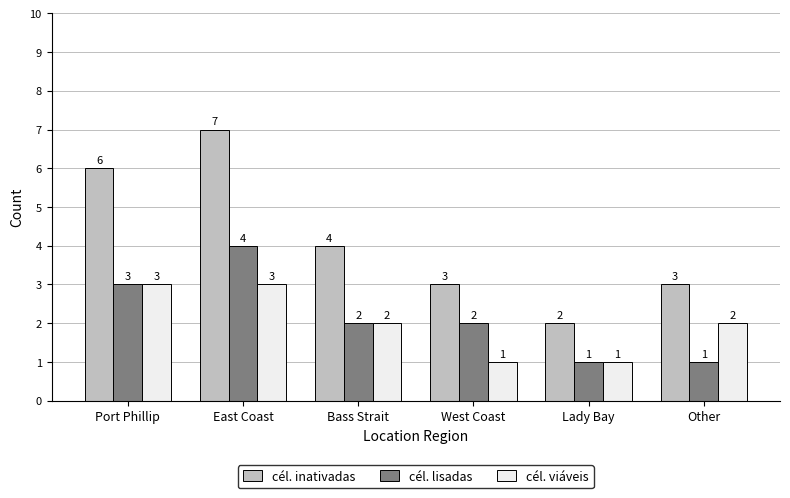

How many bars are there in each group?

3